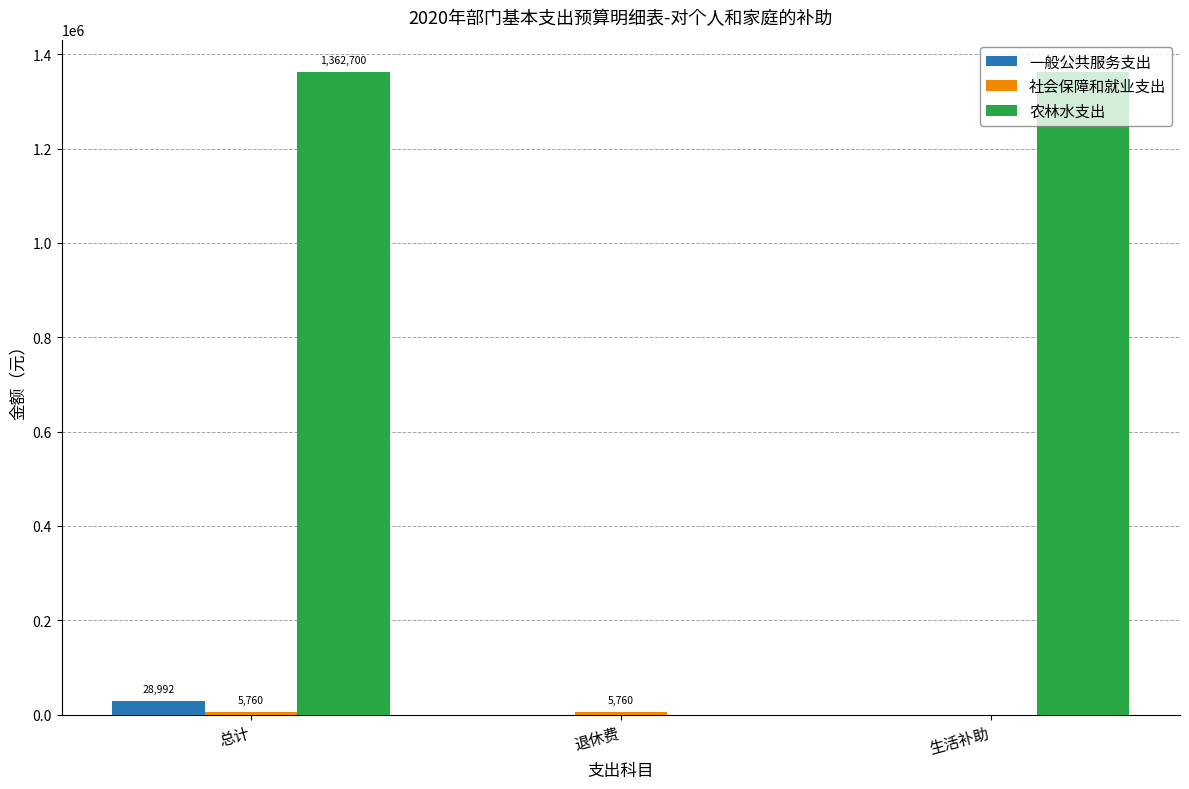

Read the 农林水支出 value at 生活补助.

1362700